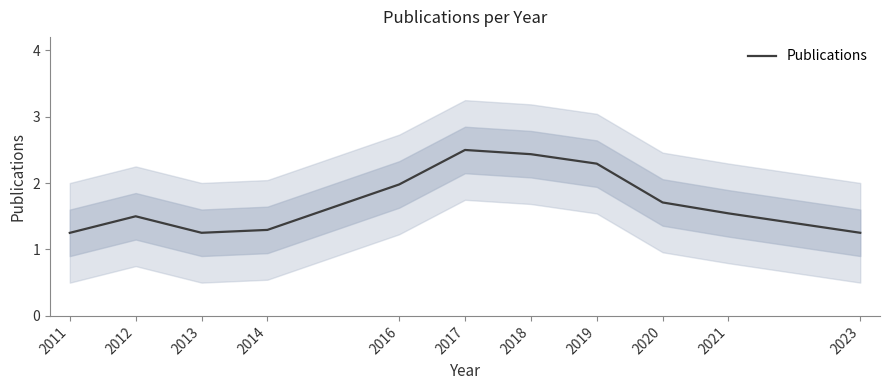

What is the average value?

1.7